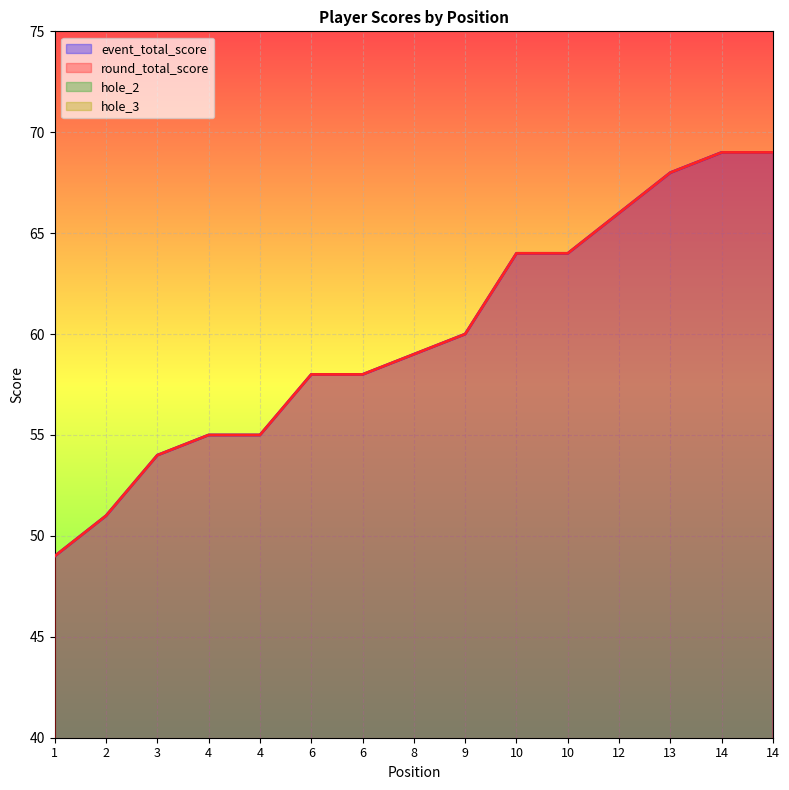

Where does the hole_2 series first go above 4?

3